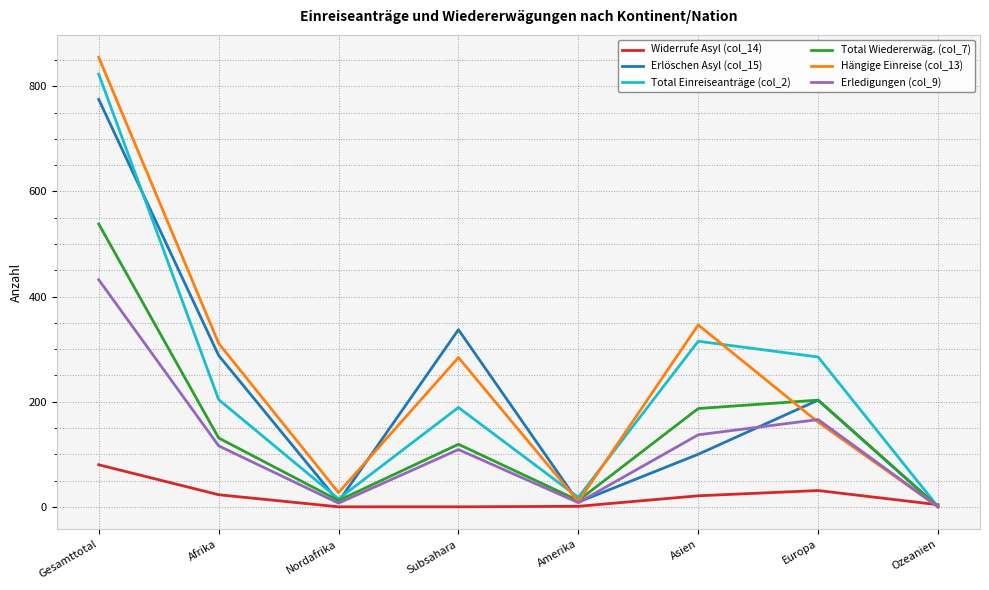

At which category does Total Einreiseanträge (col_2) reach its first local valley?

Nordafrika